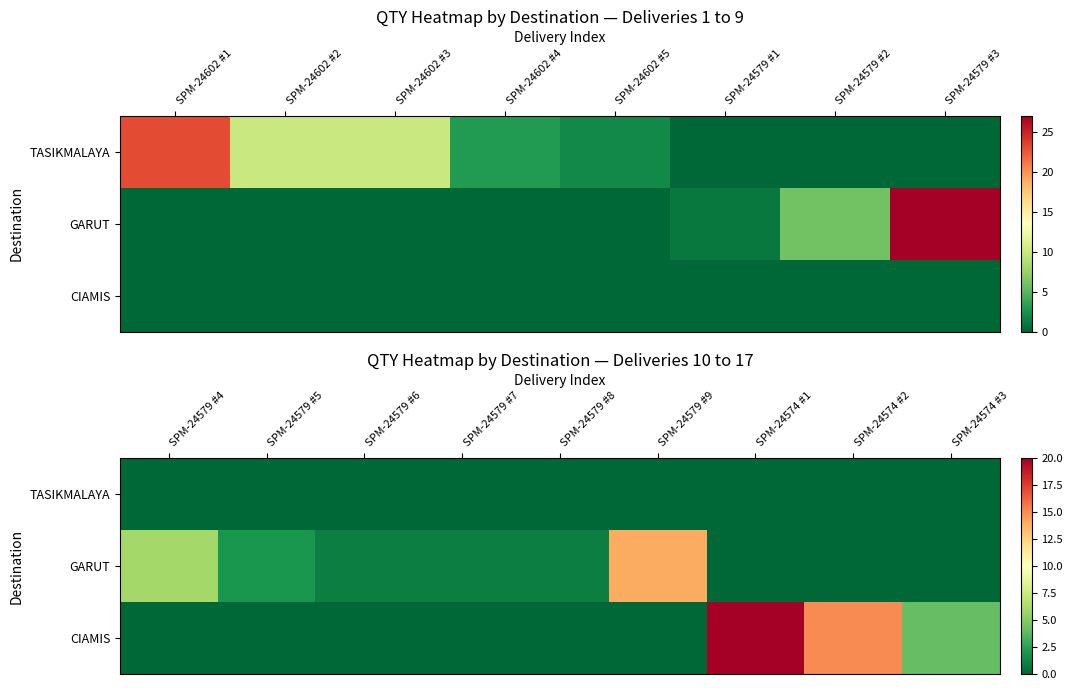

True or false: CIAMIS has a value of 6 at SPM-24574 #3.

False